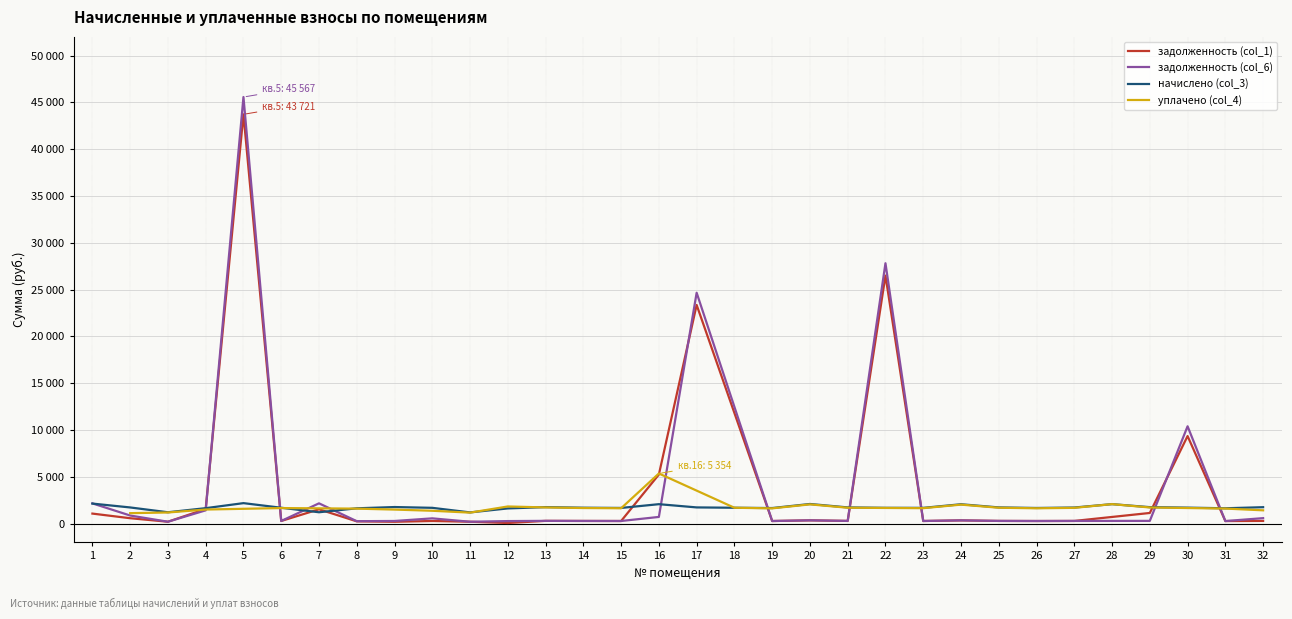

The value of задолженность (col_1) at 27 is 286.4. True or false?

True